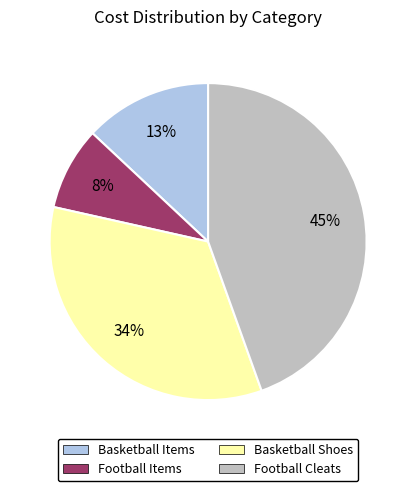

Does any single category account for the majority?

No